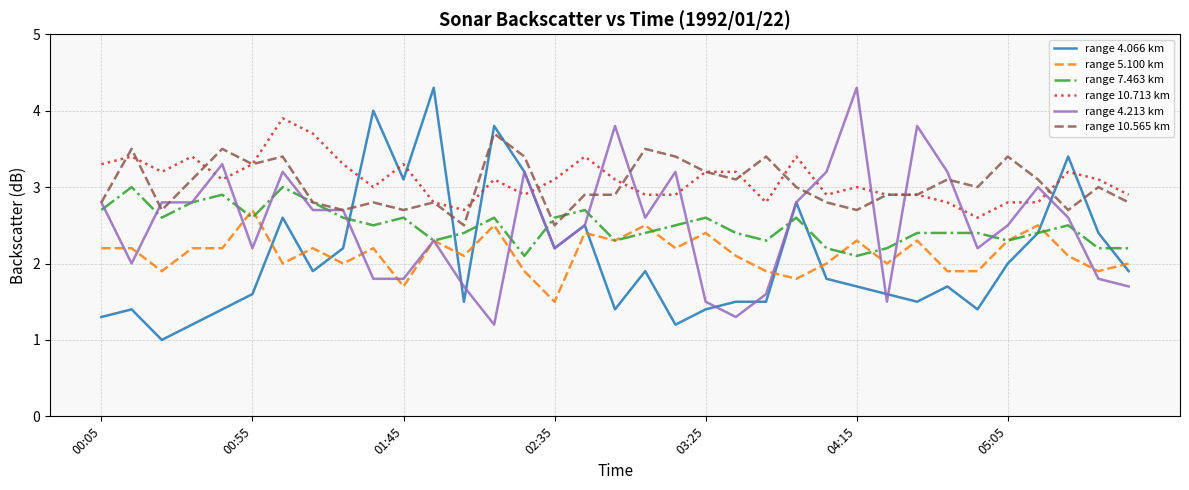

True or false: range 5.100 km and range 10.713 km cross at least once.

False